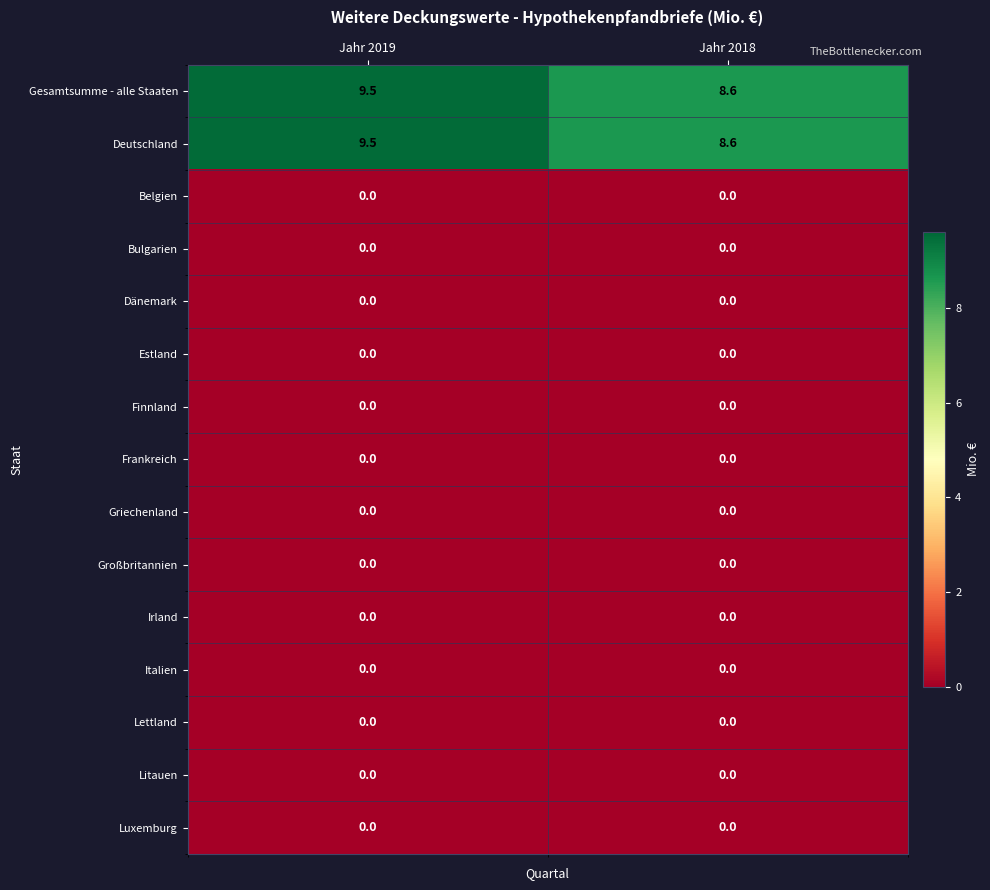

Reading left to right, what are all the values shown in this chart?

Gesamtsumme - alle Staaten: Jahr 2019=9.5	Jahr 2018=8.6
Deutschland: Jahr 2019=9.5	Jahr 2018=8.6
Belgien: Jahr 2019=0.0	Jahr 2018=0.0
Bulgarien: Jahr 2019=0.0	Jahr 2018=0.0
Dänemark: Jahr 2019=0.0	Jahr 2018=0.0
Estland: Jahr 2019=0.0	Jahr 2018=0.0
Finnland: Jahr 2019=0.0	Jahr 2018=0.0
Frankreich: Jahr 2019=0.0	Jahr 2018=0.0
Griechenland: Jahr 2019=0.0	Jahr 2018=0.0
Großbritannien: Jahr 2019=0.0	Jahr 2018=0.0
Irland: Jahr 2019=0.0	Jahr 2018=0.0
Italien: Jahr 2019=0.0	Jahr 2018=0.0
Lettland: Jahr 2019=0.0	Jahr 2018=0.0
Litauen: Jahr 2019=0.0	Jahr 2018=0.0
Luxemburg: Jahr 2019=0.0	Jahr 2018=0.0